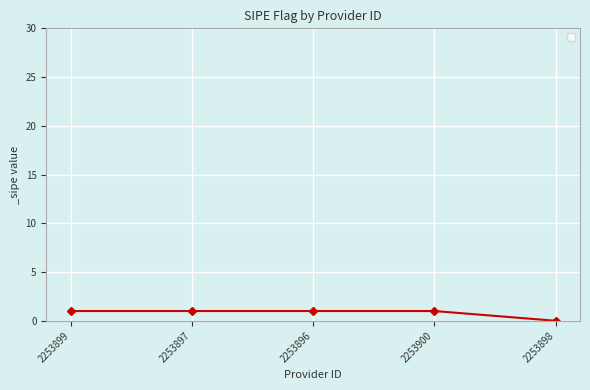

Which label corresponds to the smallest value in the chart?

2253898